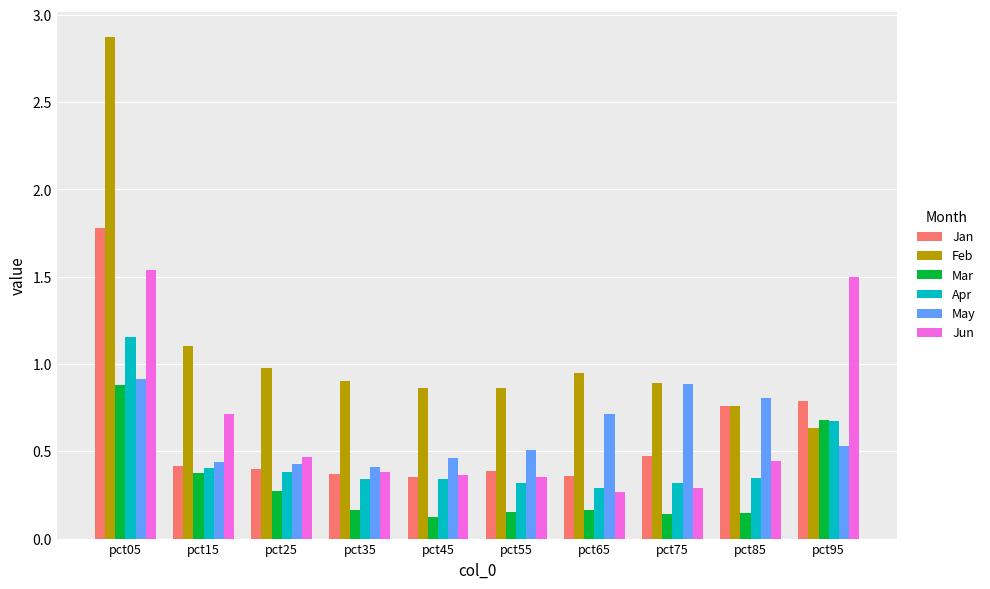

At how many categories does at least one series exceed 1?

3